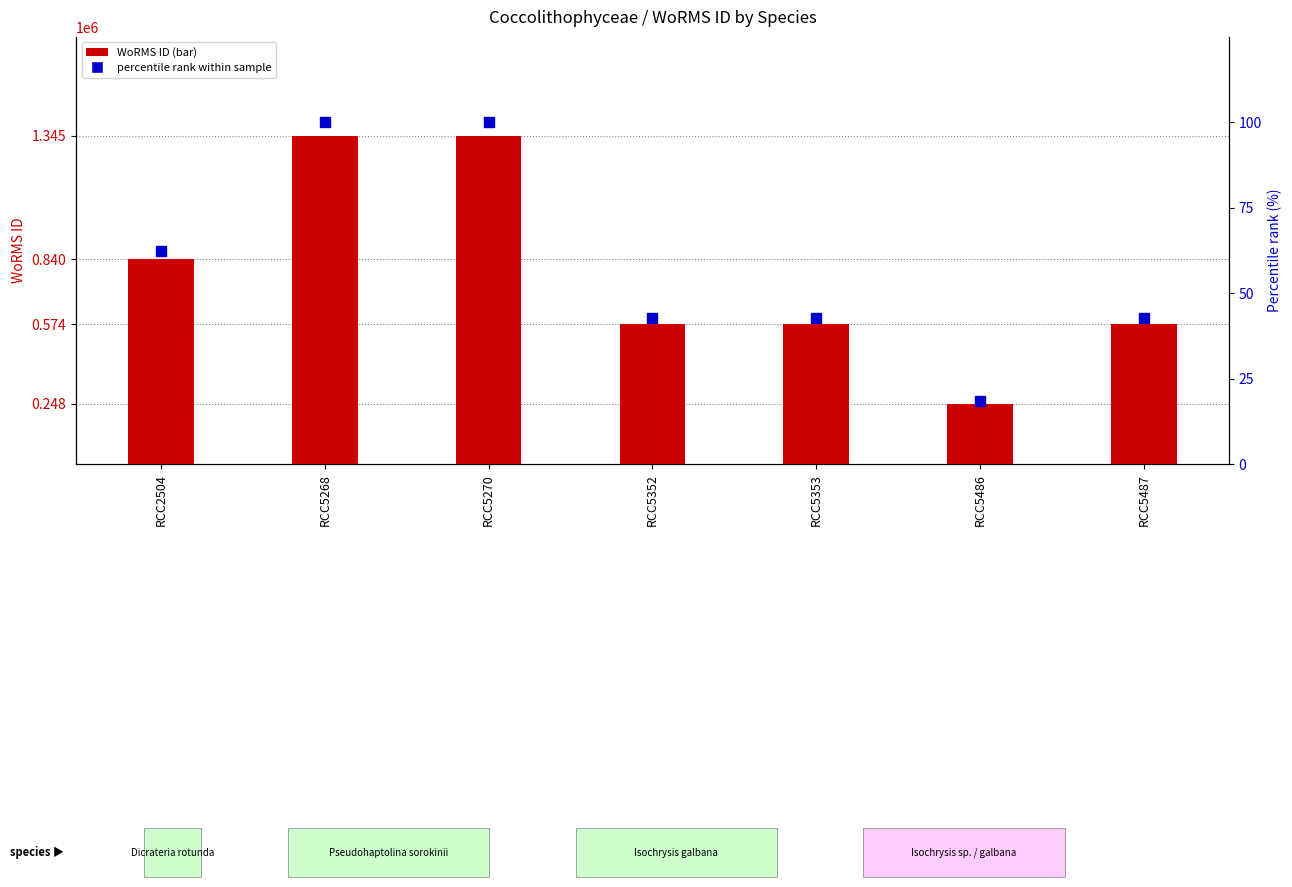

Which series contains the highest Y value?

WoRMS ID (count-style)